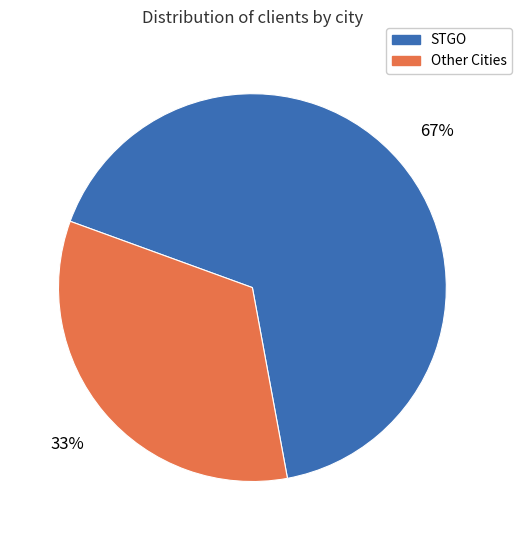

Rank the categories by value from lowest to highest.

Other Cities, STGO